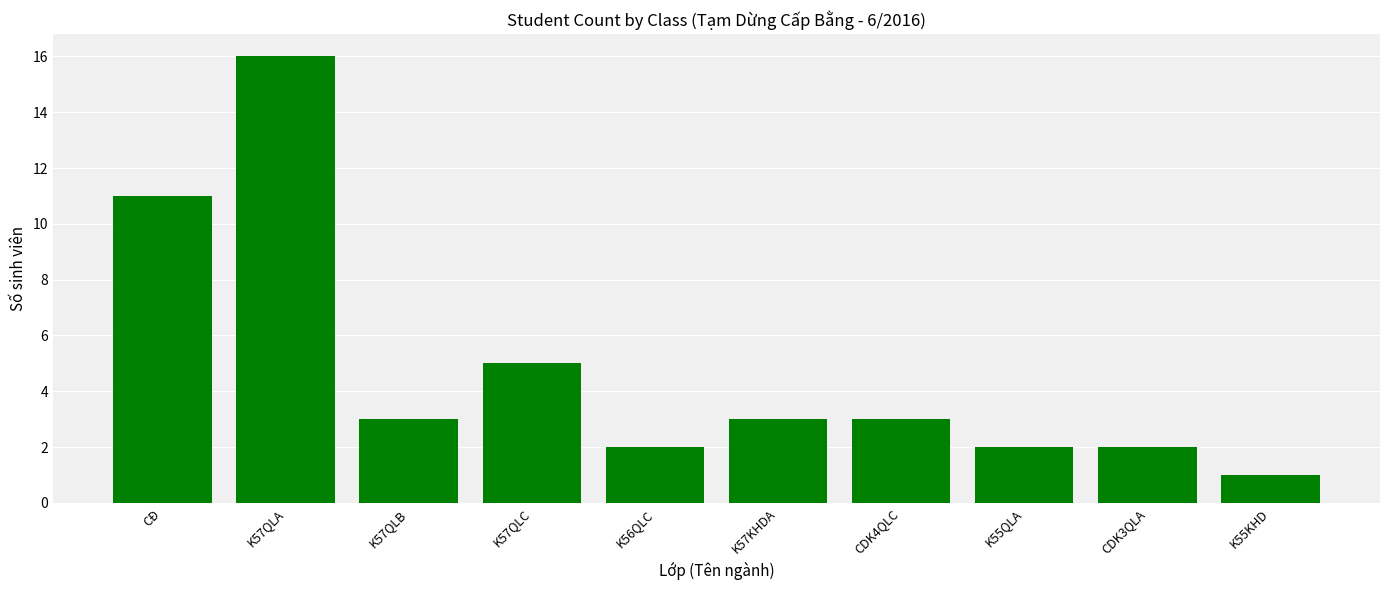

Reading right to left, extract all data points from this chart.

K55KHD=1	CDK3QLA=2	K55QLA=2	CDK4QLC=3	K57KHDA=3	K56QLC=2	K57QLC=5	K57QLB=3	K57QLA=16	CĐ=11